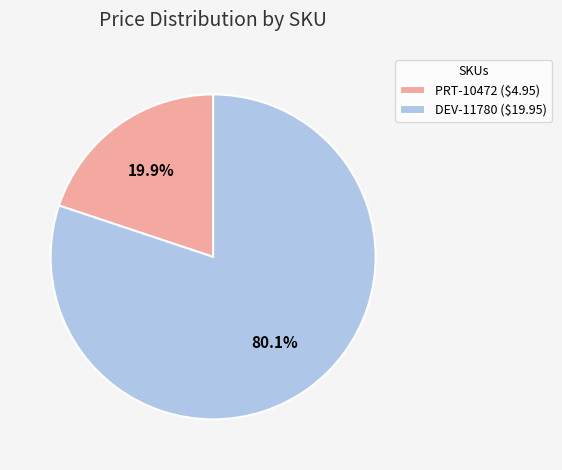

The DEV-11780 slice represents 80% of the pie. True or false?

True